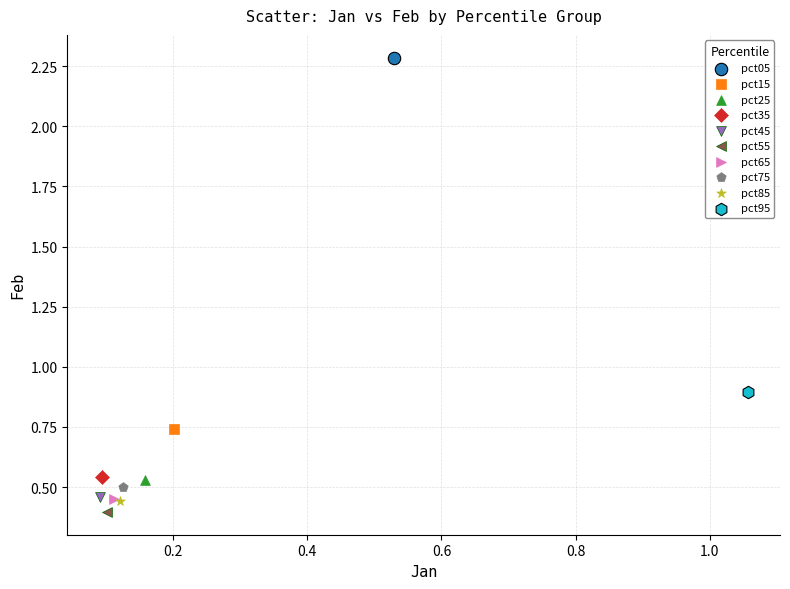

What are all the series names shown in the legend?

pct05, pct15, pct25, pct35, pct45, pct55, pct65, pct75, pct85, pct95